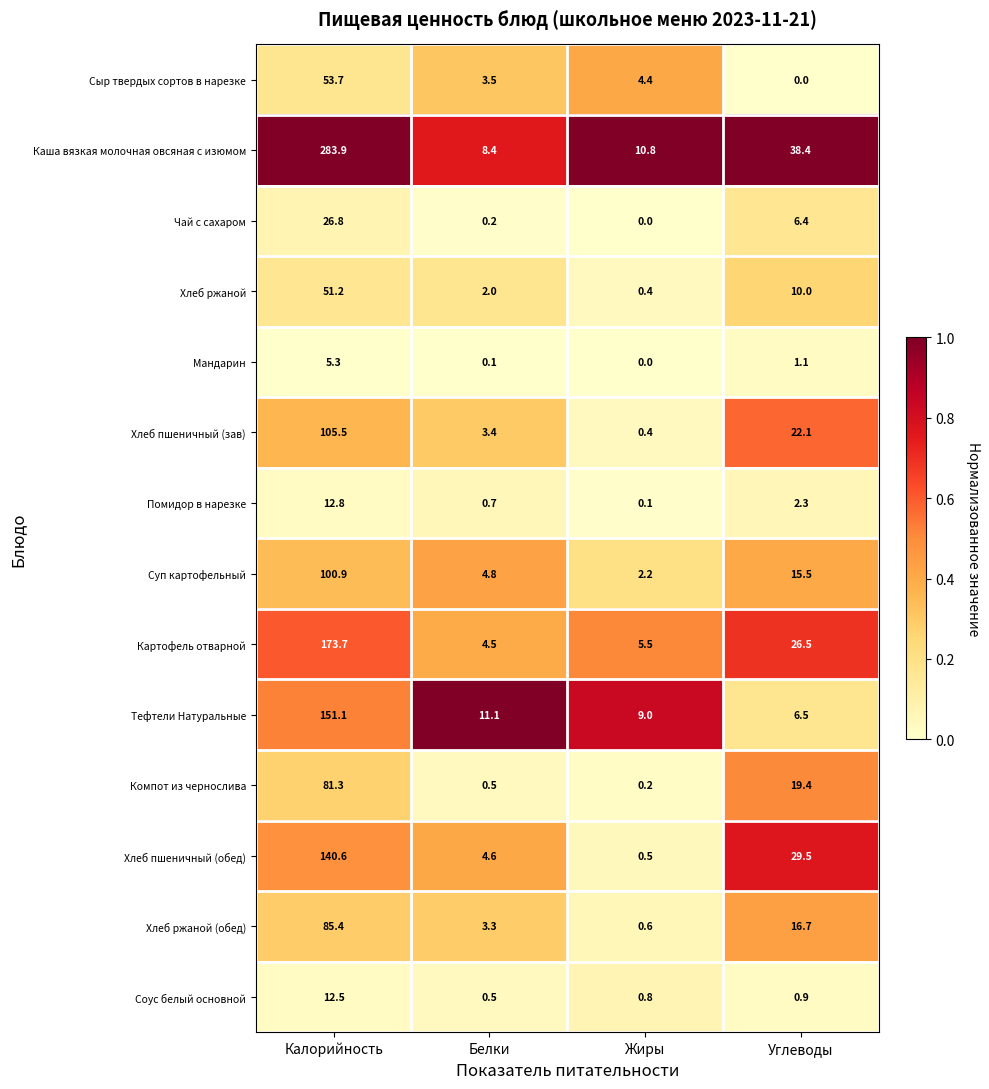

Where does the Хлеб ржаной series first go above 10?

Калорийность